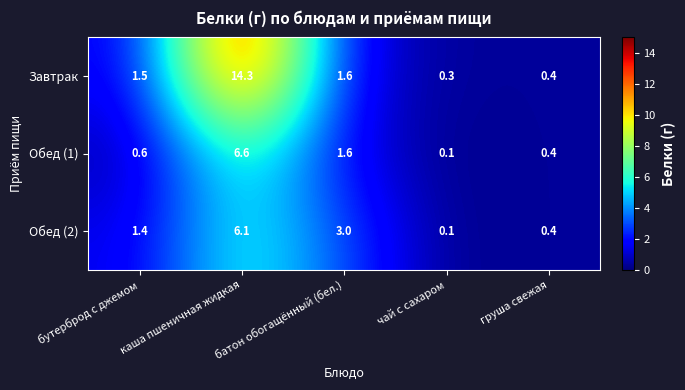

Between каша пшеничная жидкая and груша свежая, which series saw the biggest shift?

Завтрак